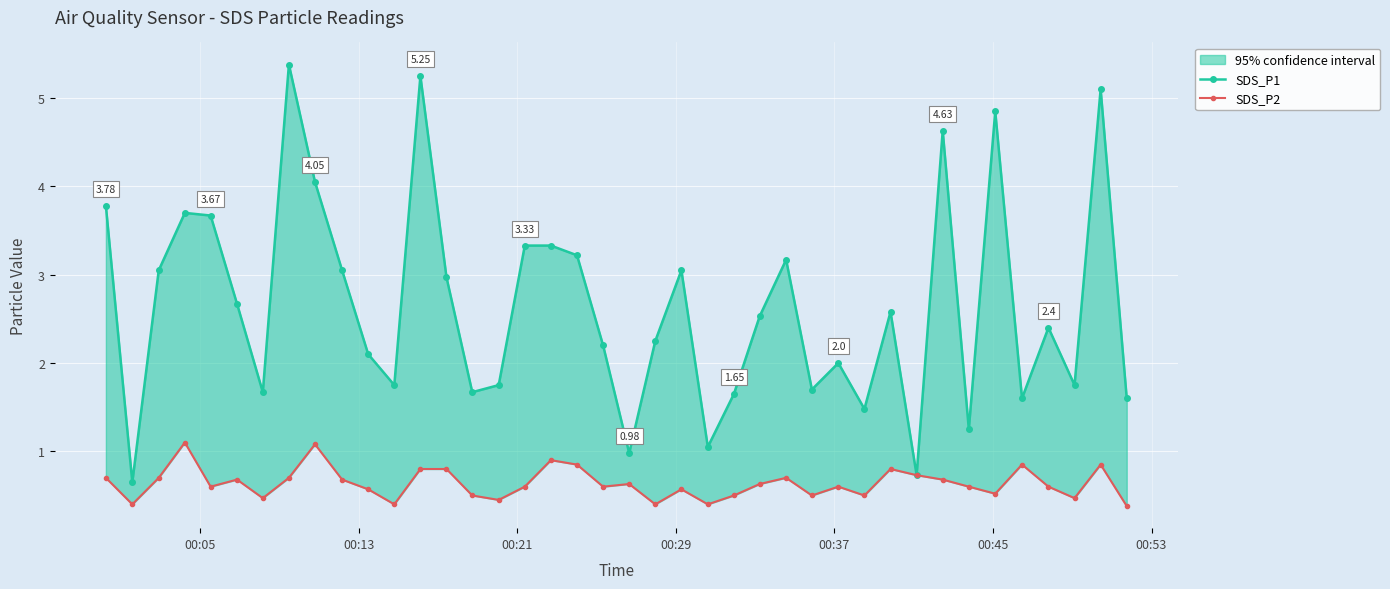

True or false: SDS_P2 and SDS_P1 cross at least once.

False